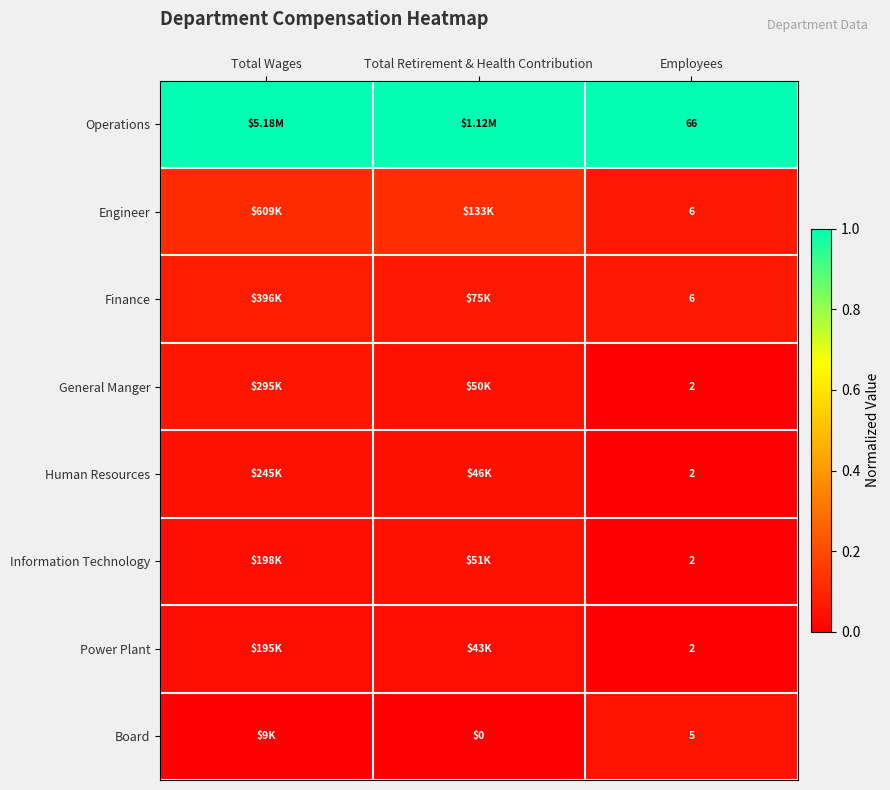

List the series in order of their peak value, lowest first.

Power Plant, Information Technology, Human Resources, Board, General Manger, Finance, Engineer, Operations